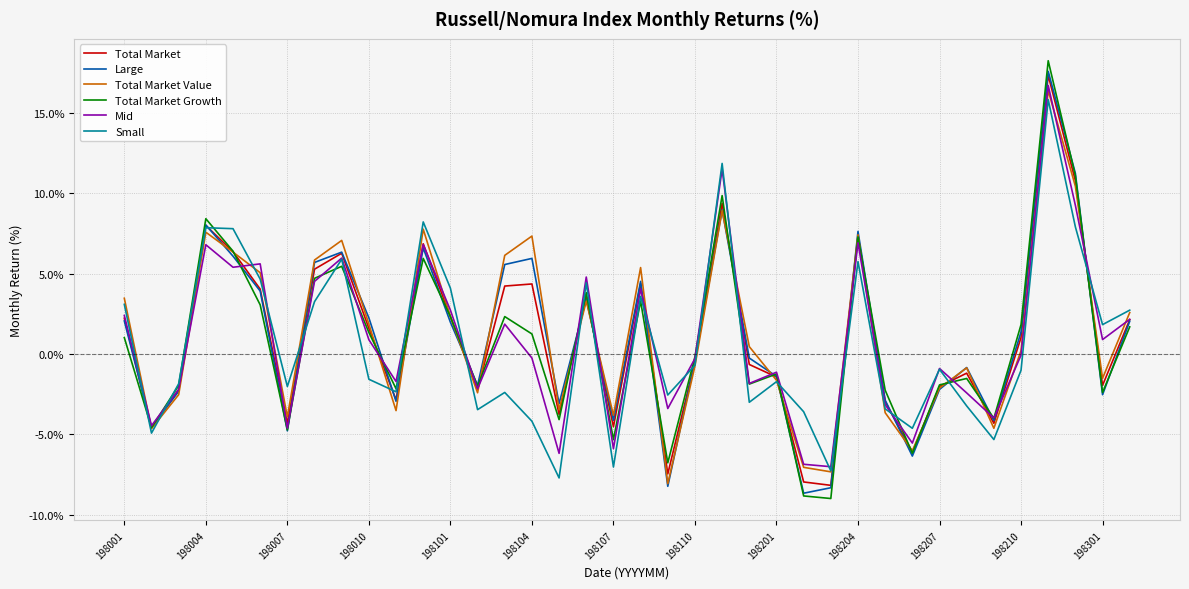

Which series has the largest range (max minus min)?

Total Market Growth